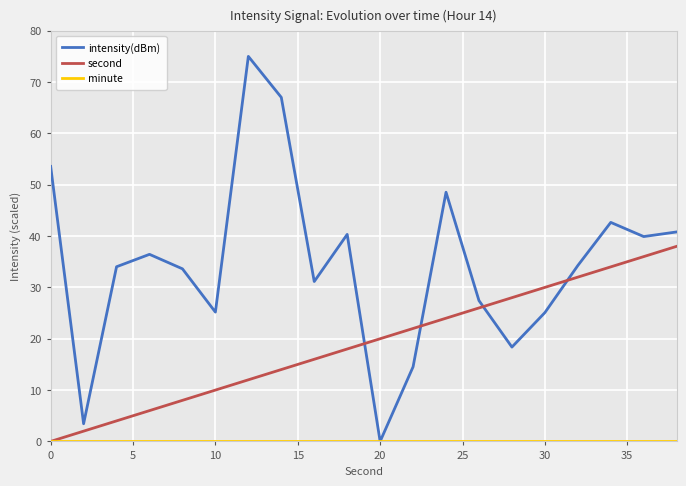

What is the greatest value displayed?

75.0